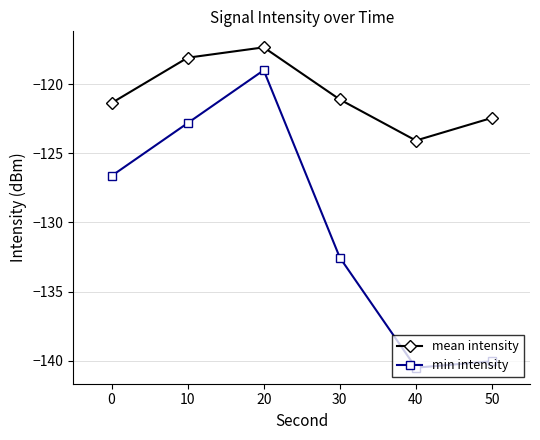

Rank the categories by mean intensity value from lowest to highest.

40, 50, 0, 30, 10, 20